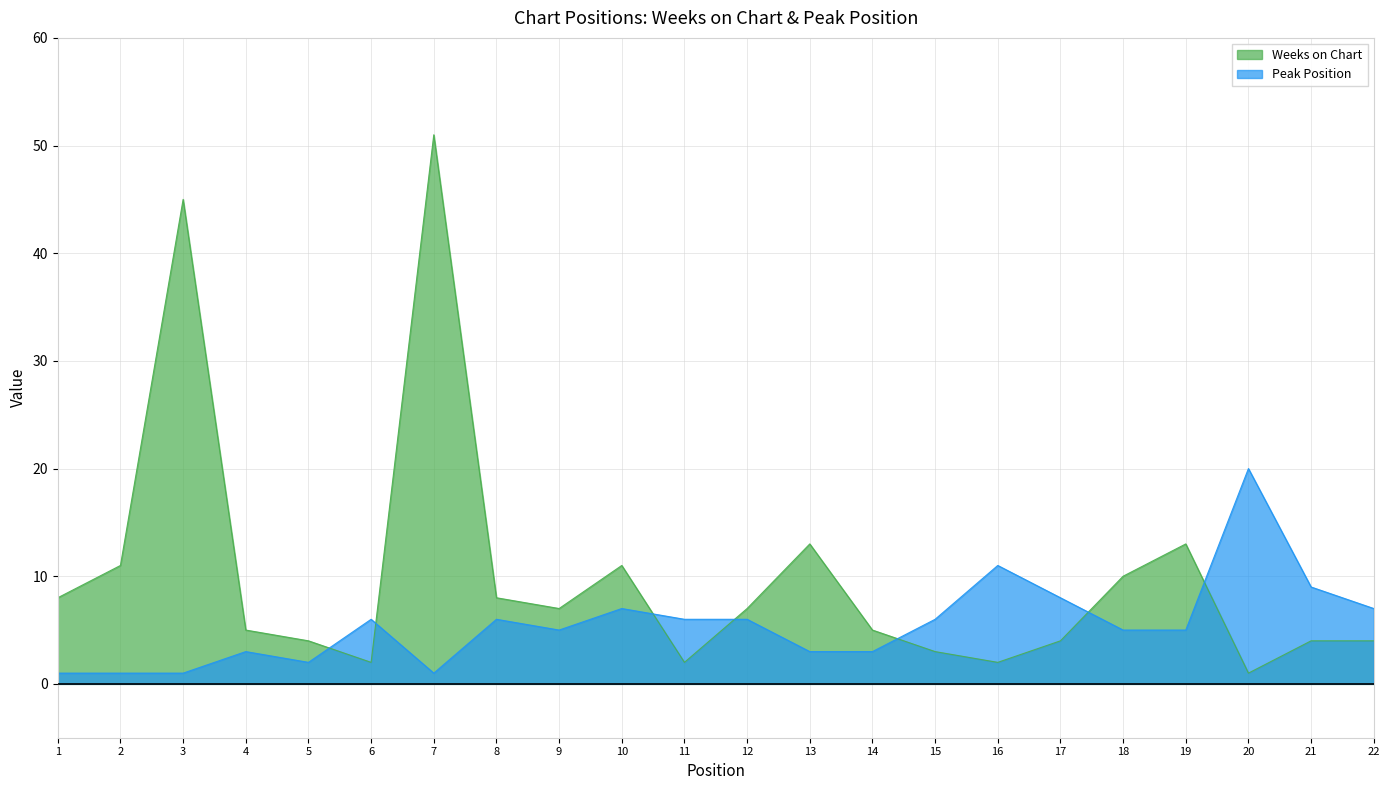

True or false: Peak Position and Weeks on Chart intersect in this chart.

True